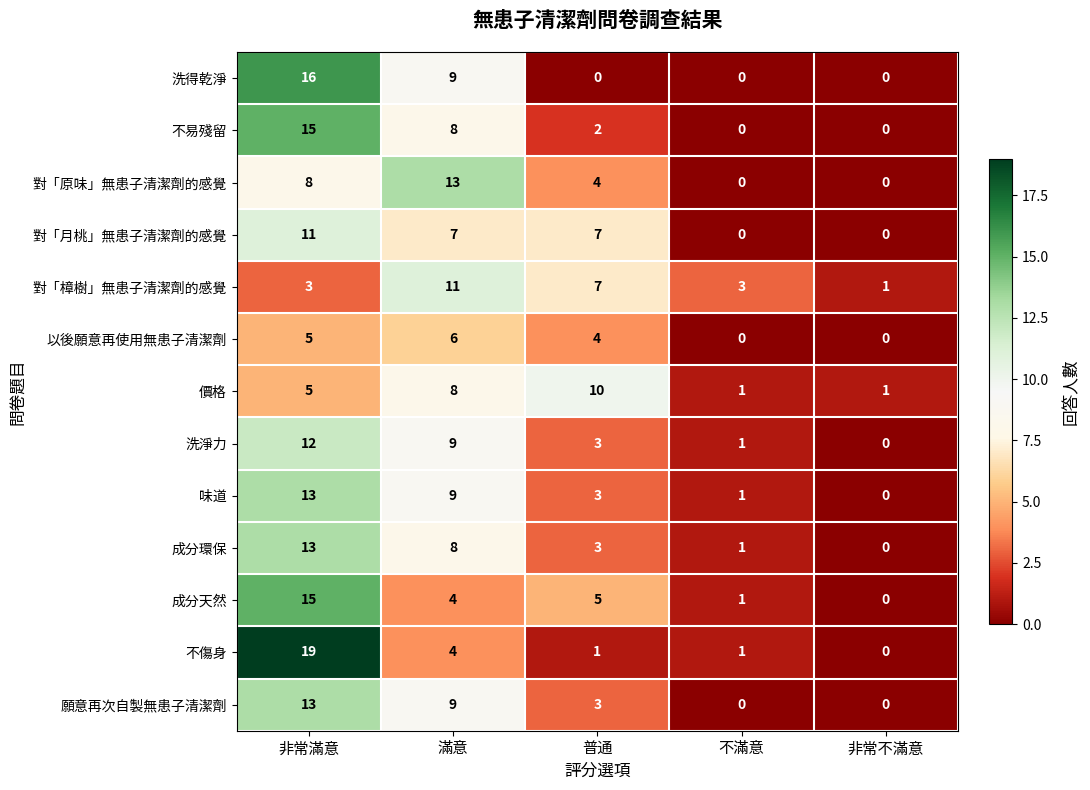

How many data points does each series have?

5